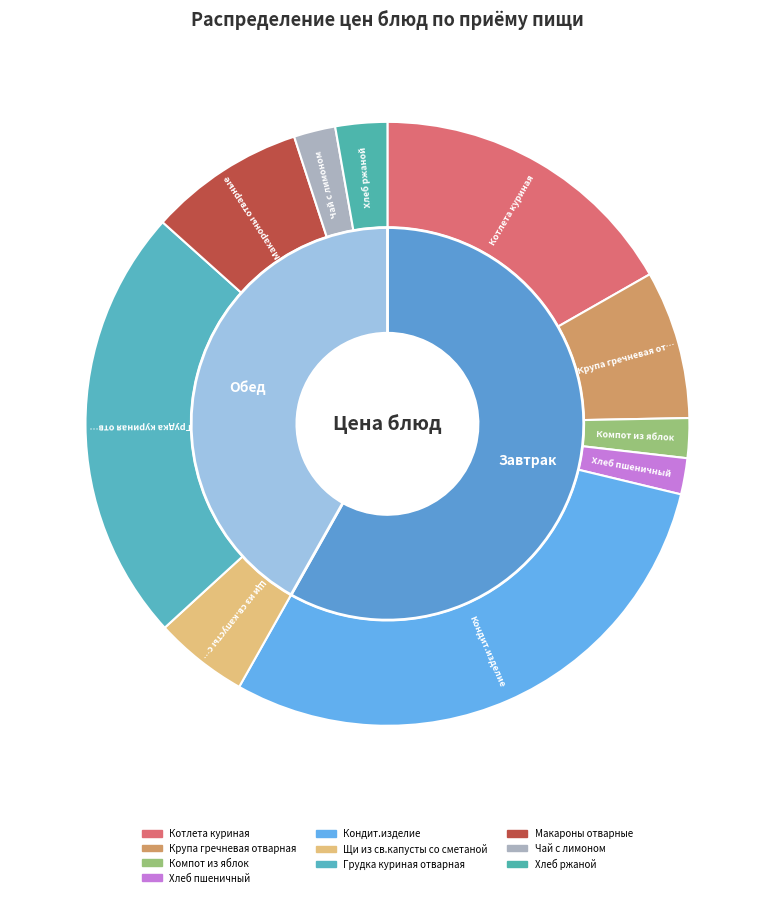

Approximately how many times larger is the value at Котлета куриная compared to Щи из св.капусты со сметаной?

3.3